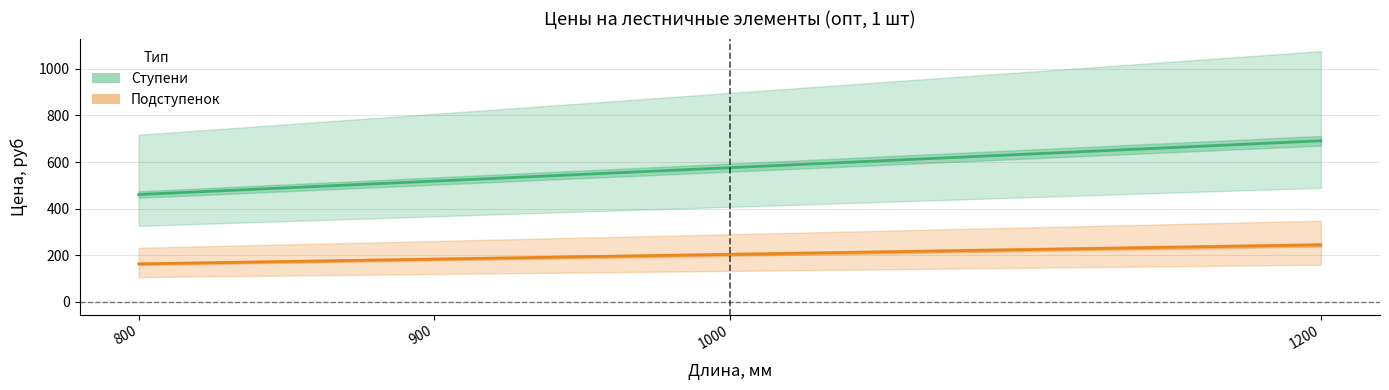

True or false: Ступени АВ (опт) has more than 1 interior local peaks.

False